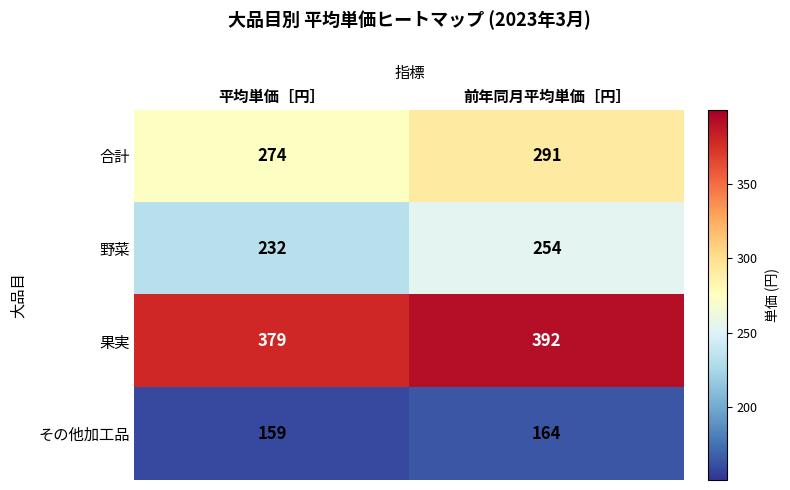

Read the 果実 value at 平均単価［円］.

379